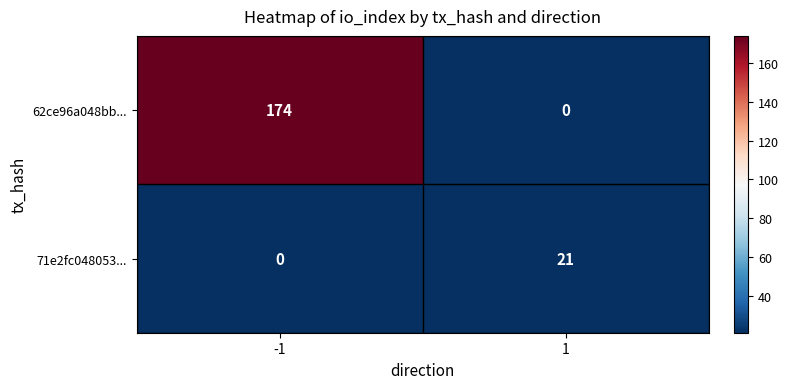

Is it true that 62ce96a048bb... equals -106 at 1?

False